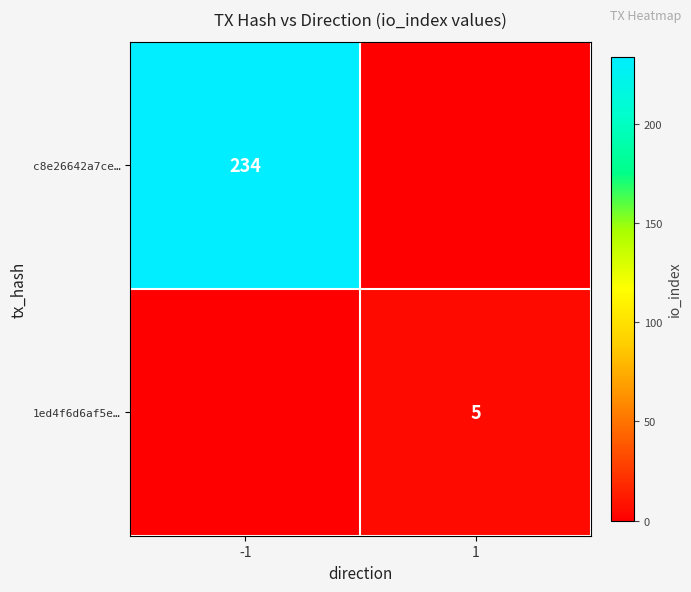

The c8e26642a7ce… series shows 234 at -1. True or false?

True